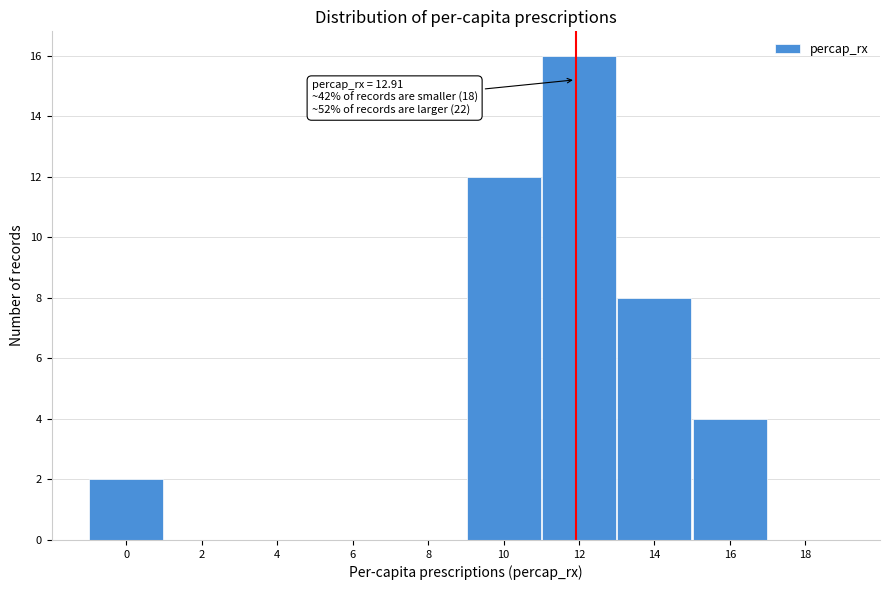

Reading right to left, list all the values displayed in this chart.

18=0	16=4	14=8	12=16	10=12	8=0	6=0	4=0	2=0	0=2